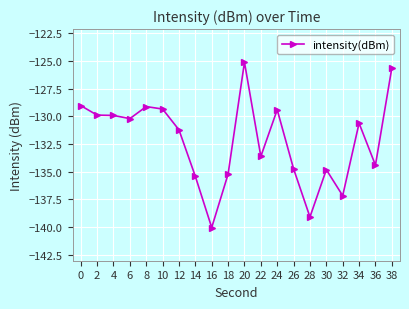

What is the sum of the values at 12 and 26?

-266.0